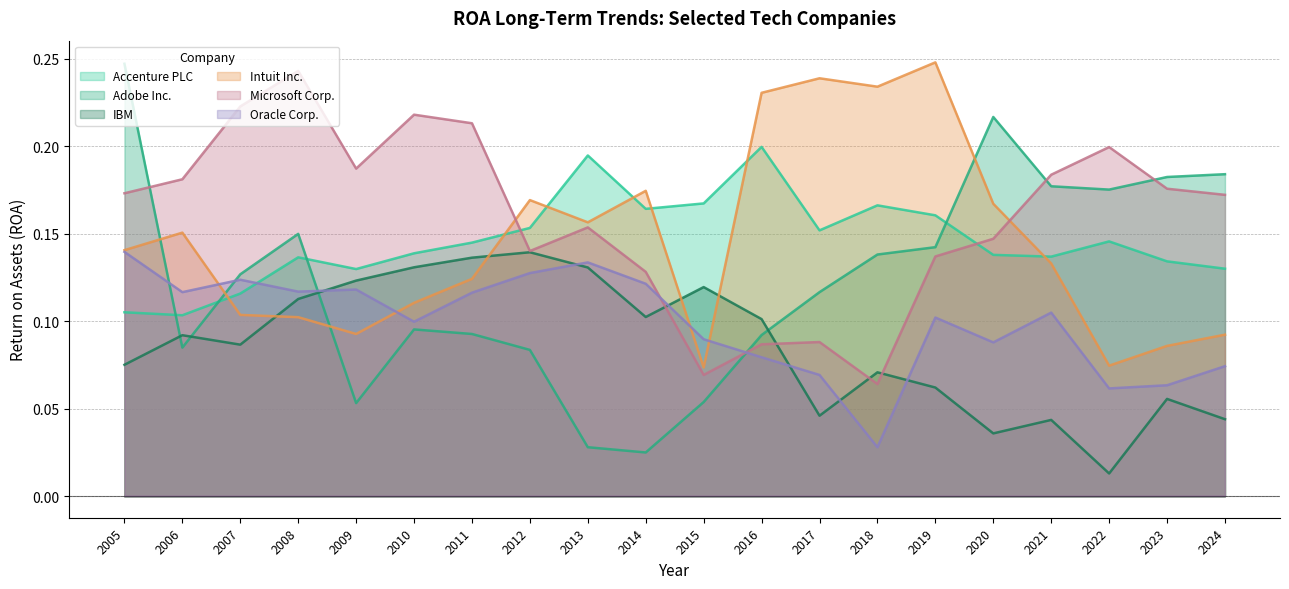

Which has a higher value, 2007 or 2020?

2020